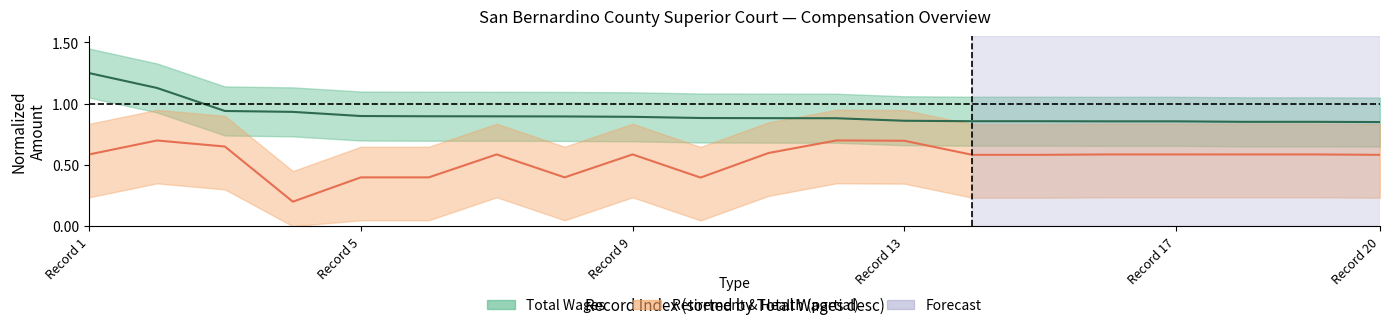

Is the value of Total Retirement & Health Contribution at Record 20 greater than the value of Total Wages at Record 9?

No